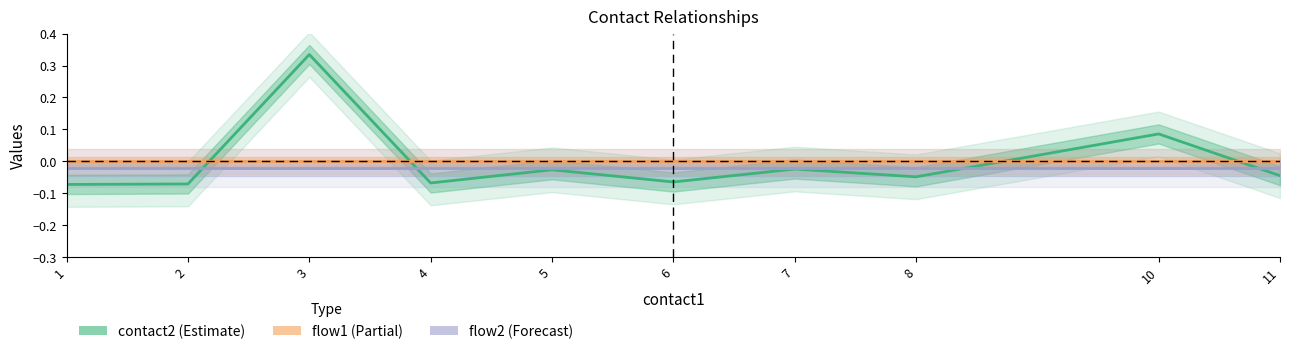

True or false: contact2 has a value of -0.0 at 7.

True